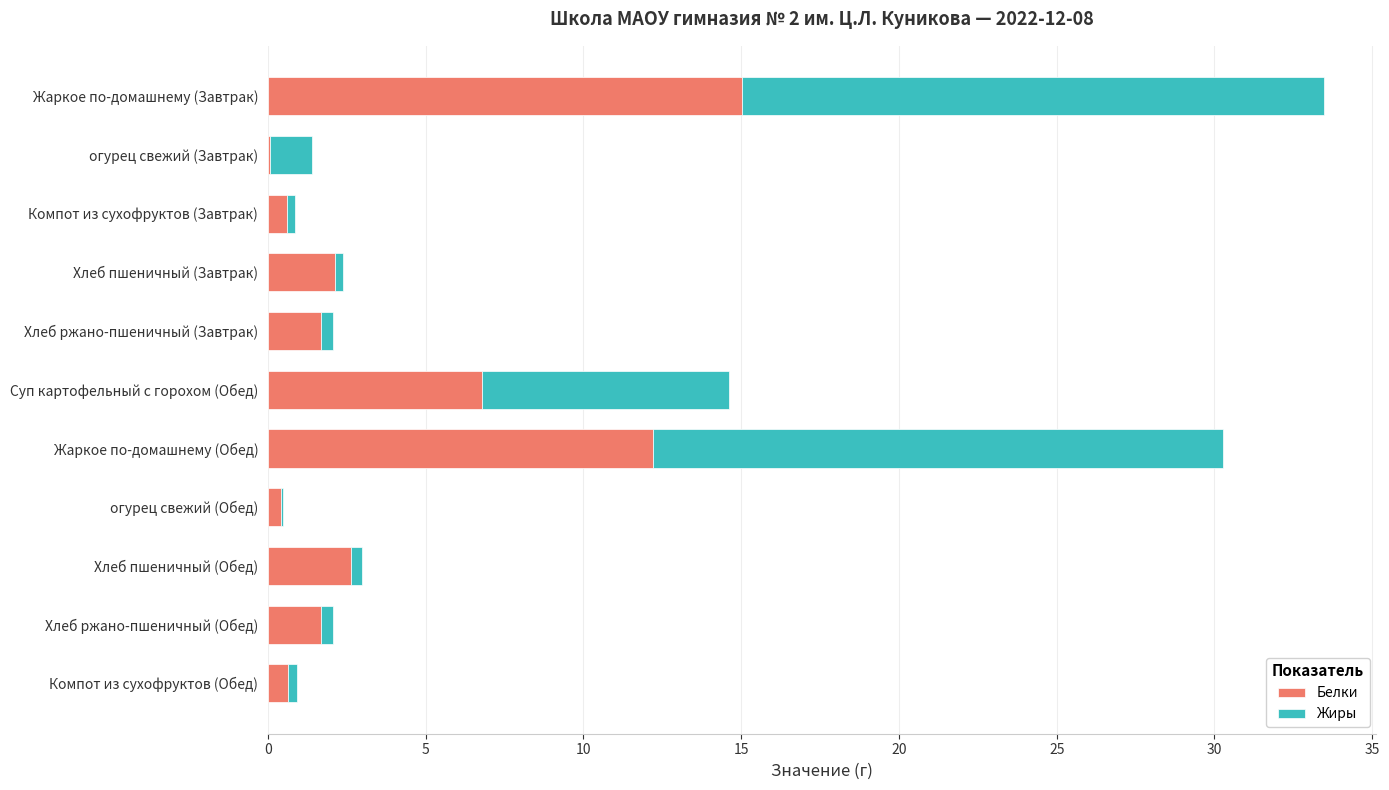

True or false: Белки has a value of 9.8 at Жаркое по-домашнему (Завтрак).

False